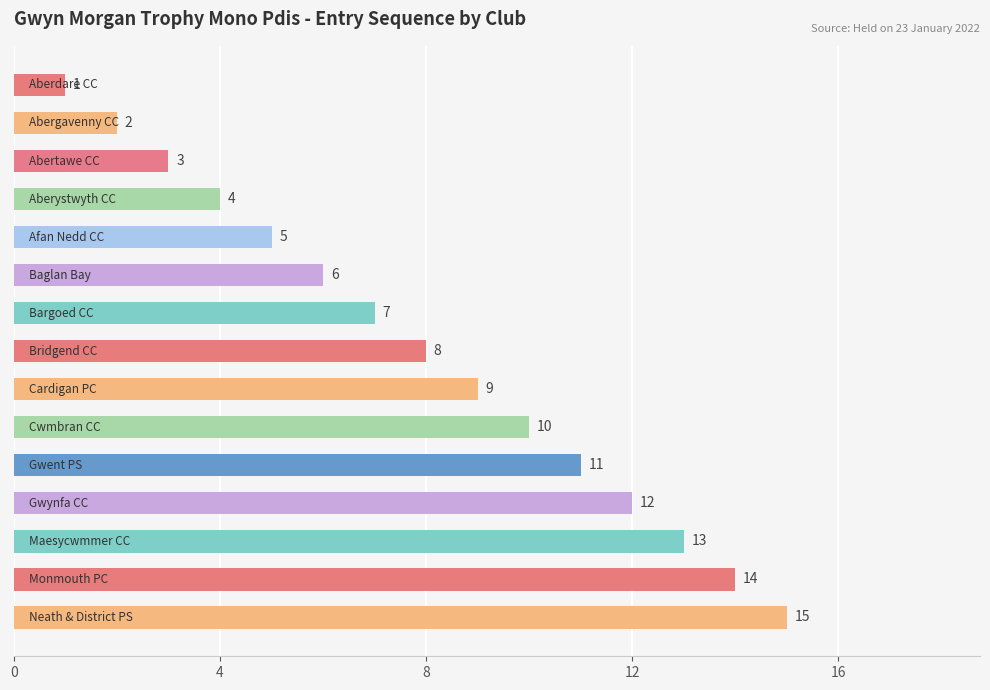

Does the chart contain stacked bars?

No